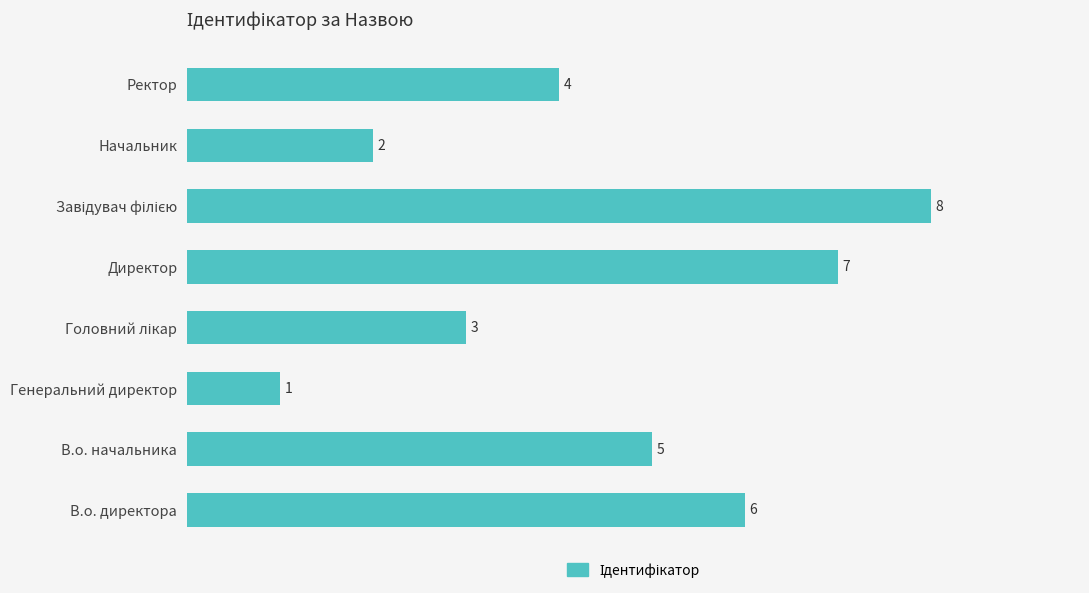

What is the greatest value displayed?

8